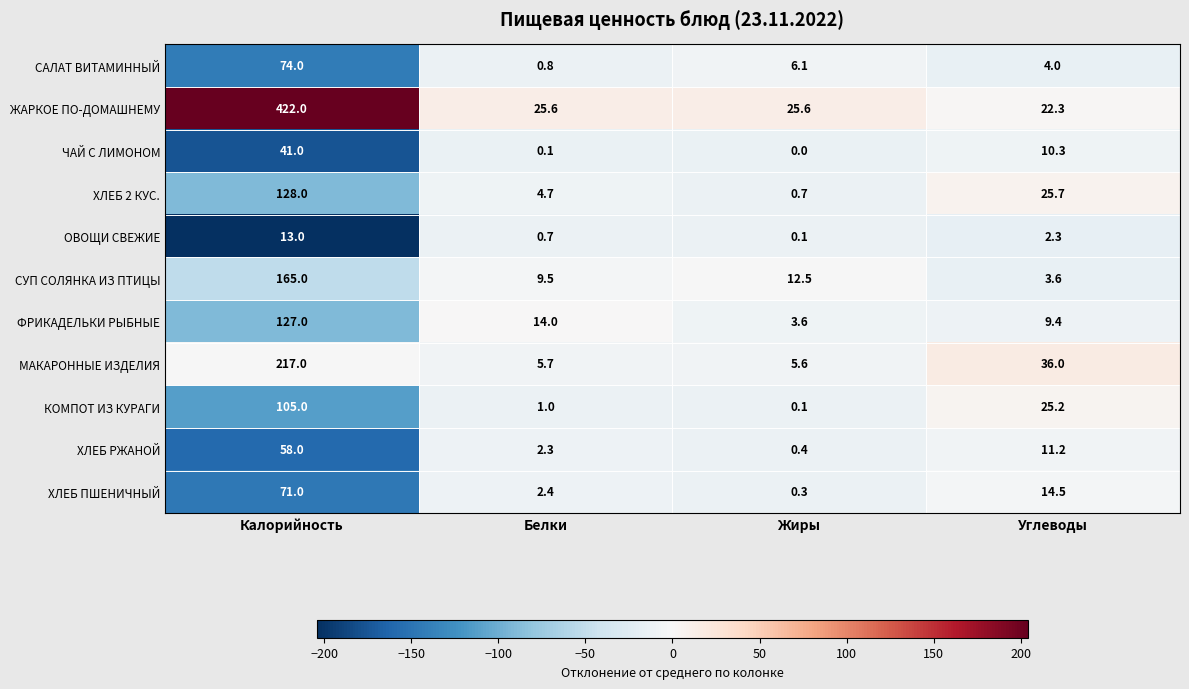

Where is ХЛЕБ 2 КУС. nearest to the value 64?

Углеводы